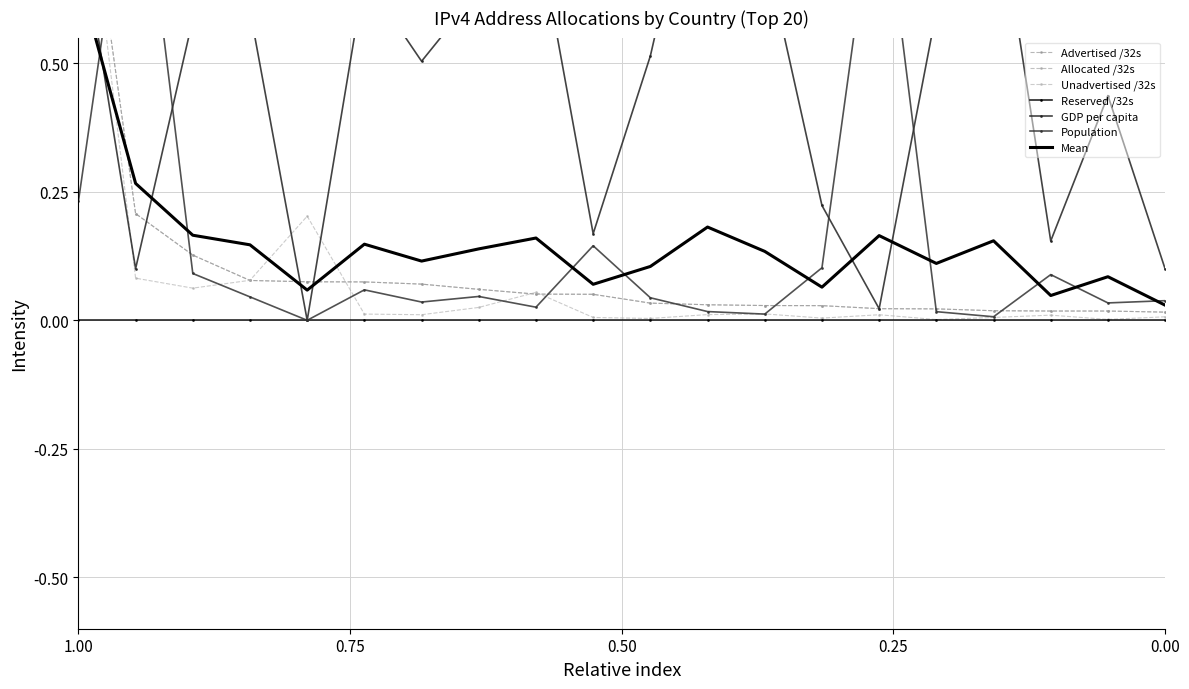

After their last crossing, which series has the higher values: Population or Unadvertised /32s?

Population